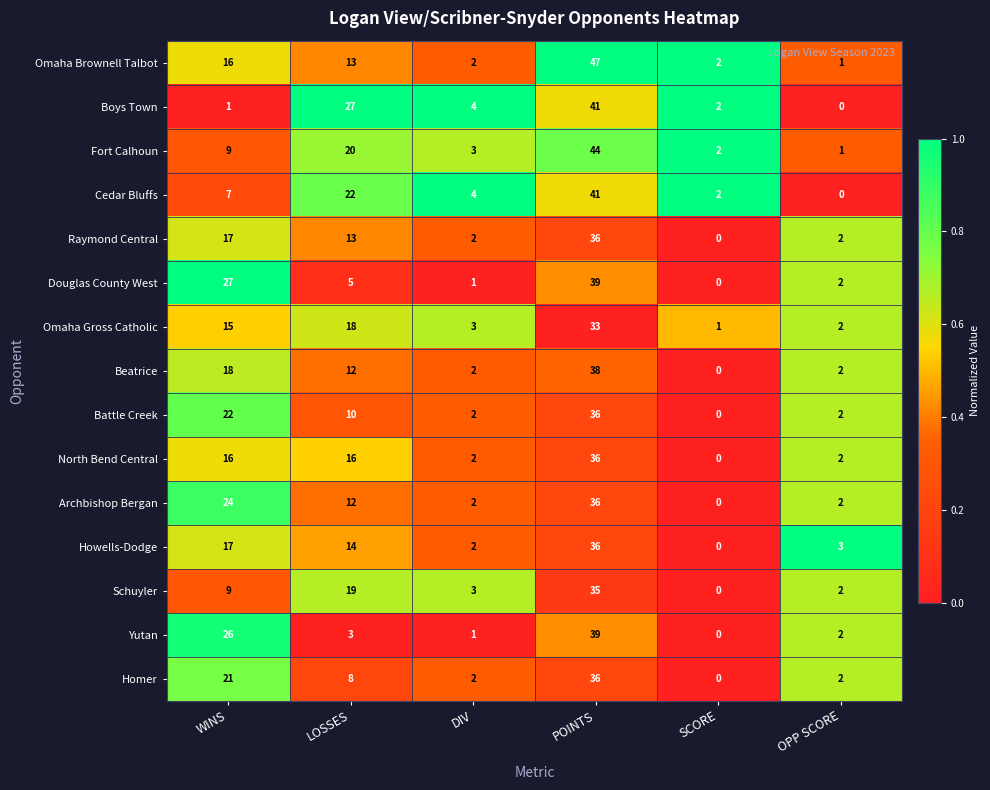

The Fort Calhoun series shows 1 at SCORE. True or false?

False